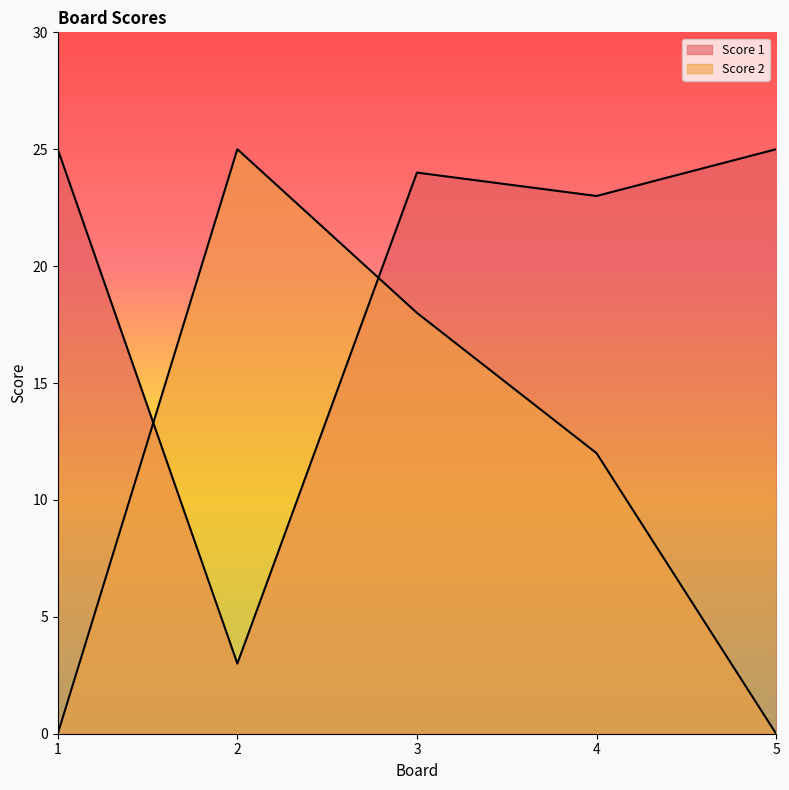

In Score 1, how many points are lower than both neighbors (excluding endpoints)?

2